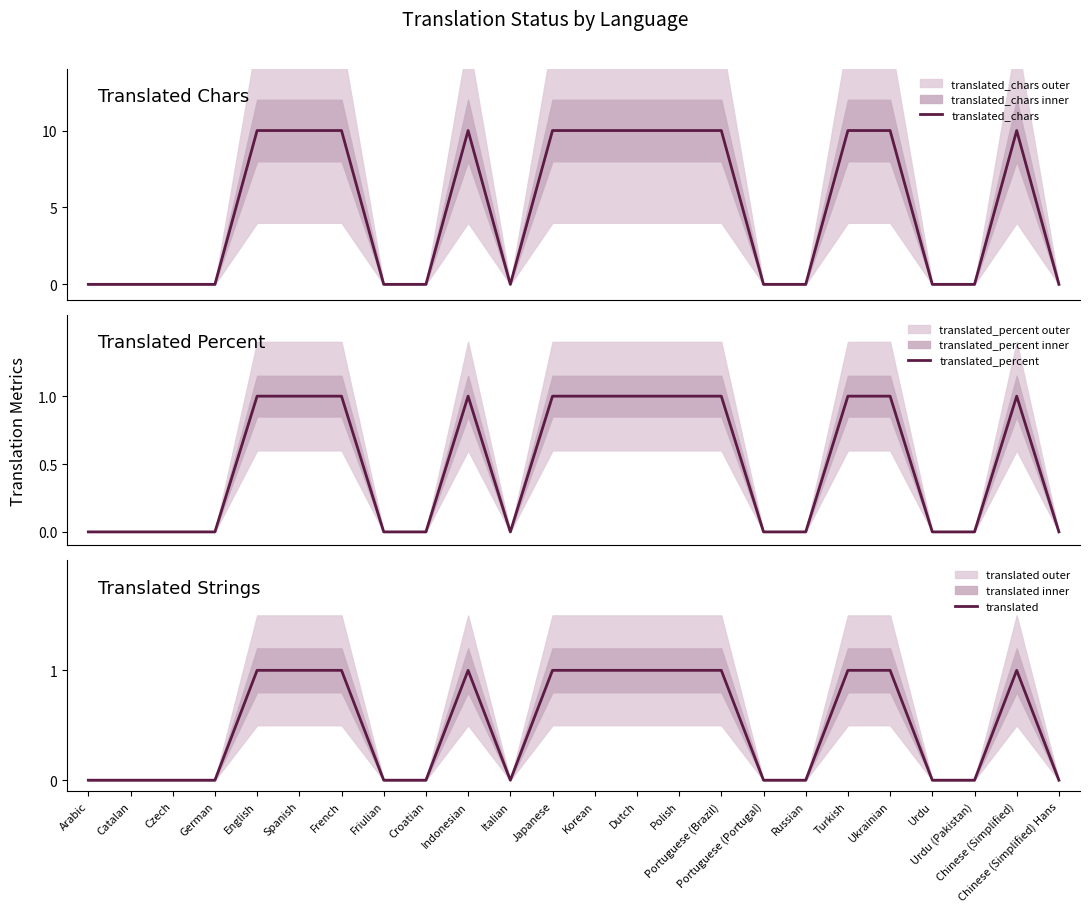

At which category does the chart reach its minimum across all series?

Arabic